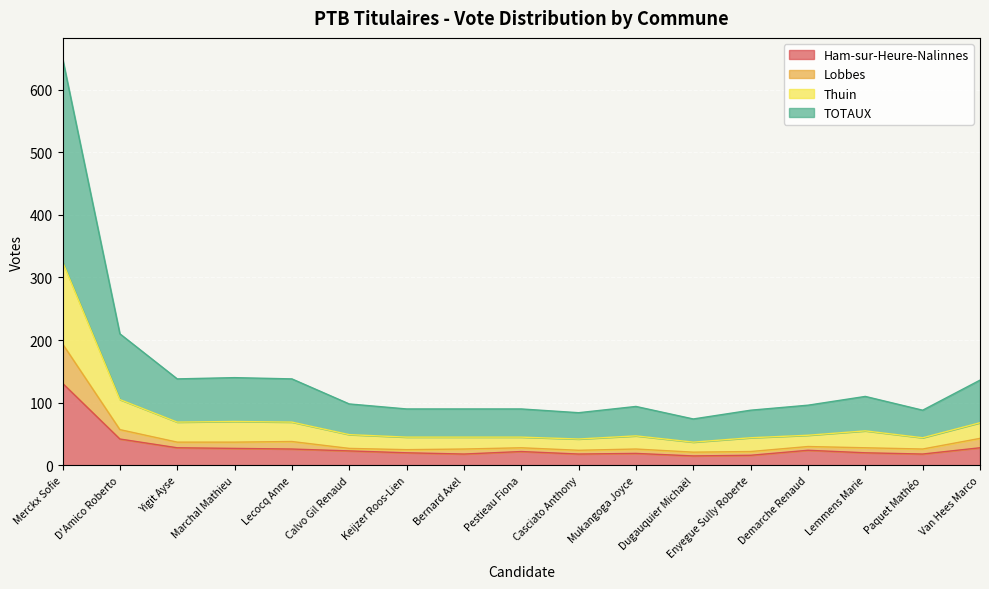

At how many categories does at least one series exceed 314?

1